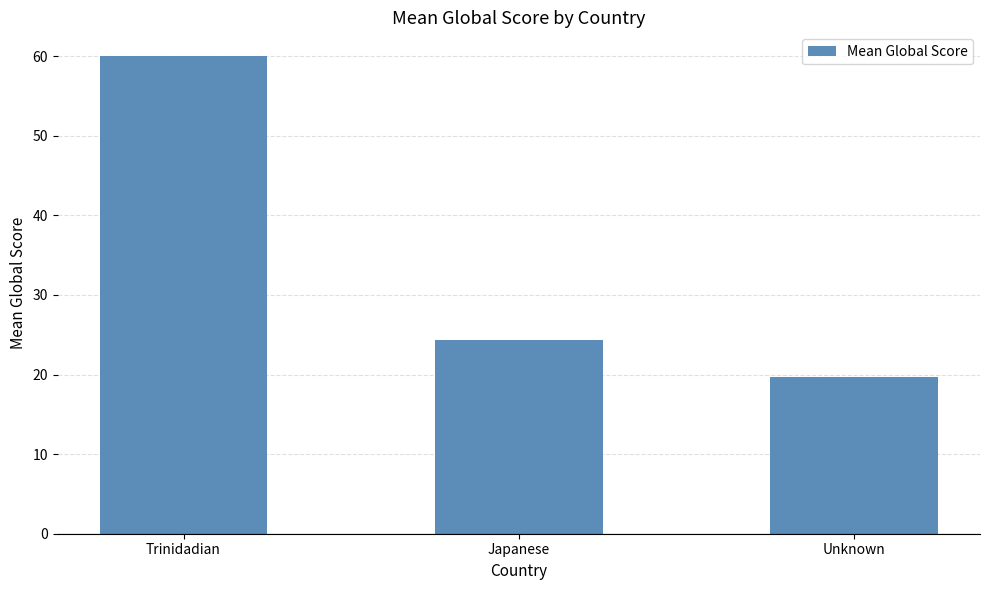

Where does the data first go above 24?

Trinidadian